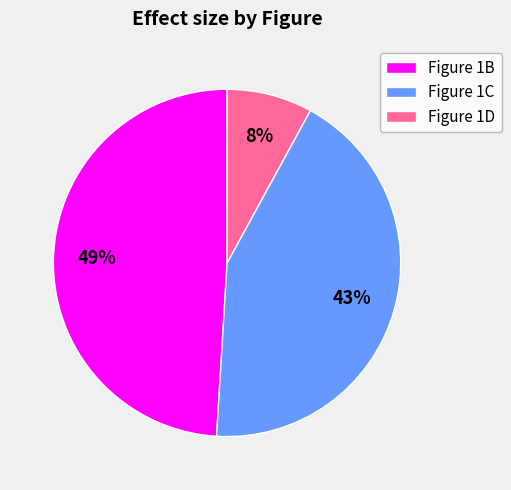

What is the ratio of the value at Figure 1B to the value at Figure 1C?

1.1